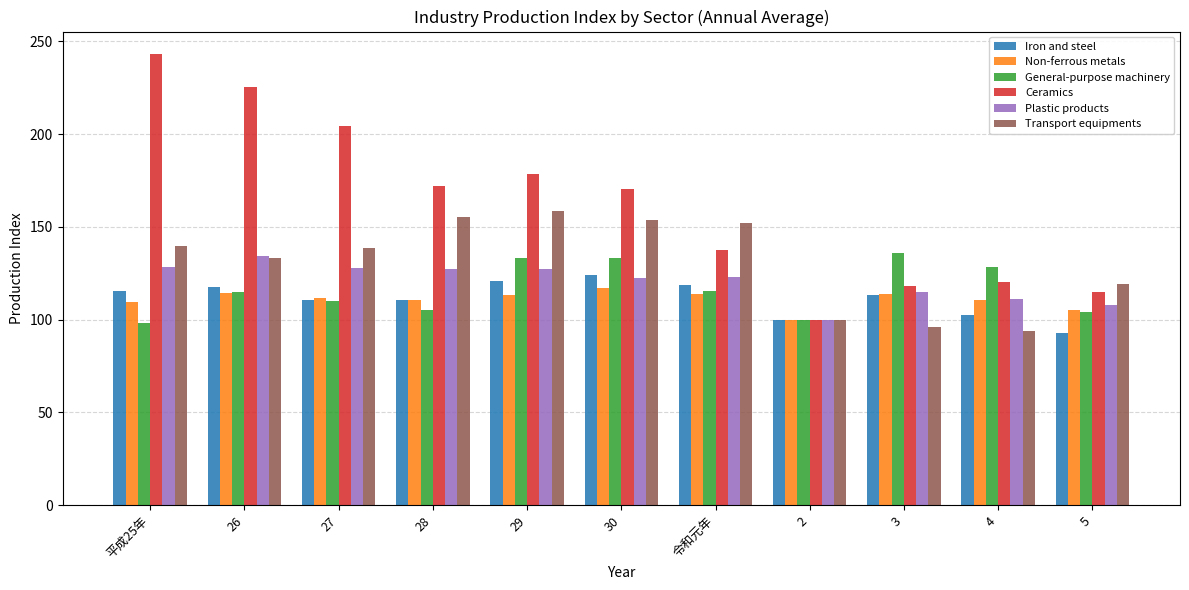

What is the average value of the General-purpose machinery series?

116.3